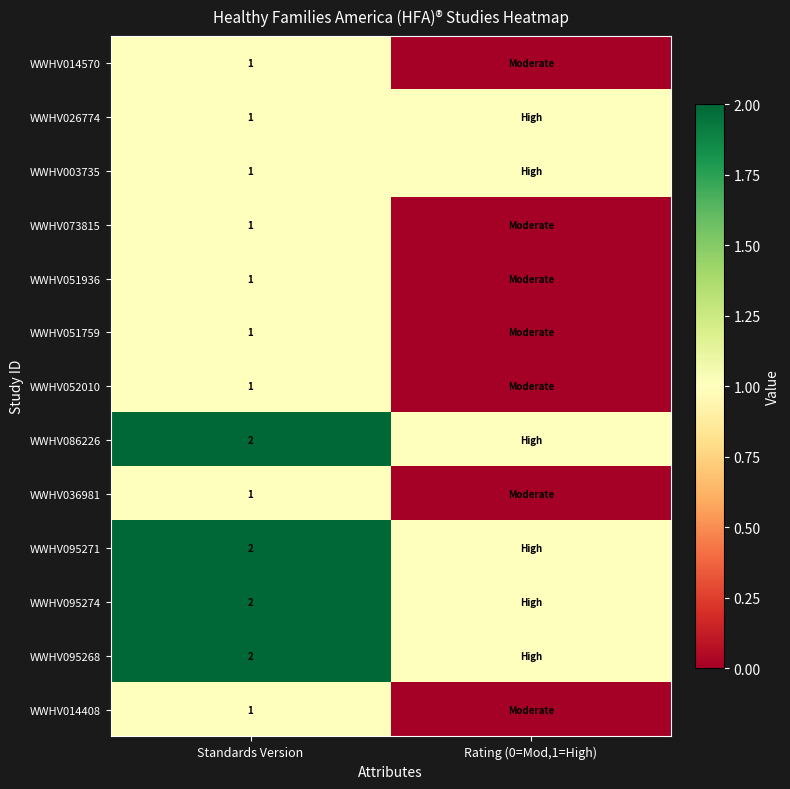

Which label corresponds to the largest value in the chart?

Standards Version